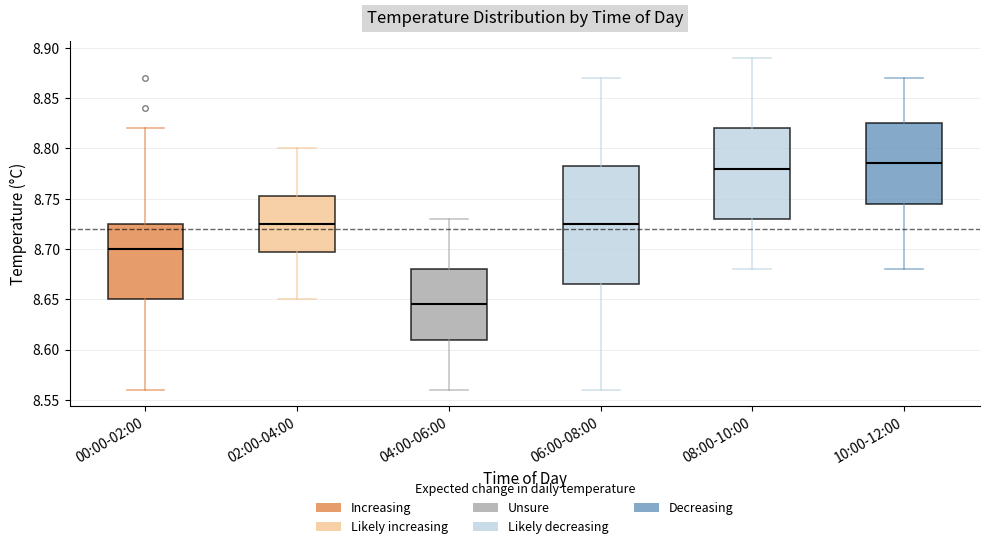

Reading left to right, transcribe this box plot: for each box, give where its median line is, the range the box spans, and where its two whiskers end, as read against the y-axis. The values are not printed on the chart, so give them approximately, as read against the axis.

00:00-02:00: median 8.700, box 8.650 to 8.725, whiskers 8.560 to 8.820
02:00-04:00: median 8.725, box 8.700 to 8.755, whiskers 8.650 to 8.800
04:00-06:00: median 8.645, box 8.610 to 8.680, whiskers 8.560 to 8.730
06:00-08:00: median 8.725, box 8.665 to 8.785, whiskers 8.560 to 8.870
08:00-10:00: median 8.780, box 8.730 to 8.820, whiskers 8.680 to 8.890
10:00-12:00: median 8.785, box 8.745 to 8.825, whiskers 8.680 to 8.870